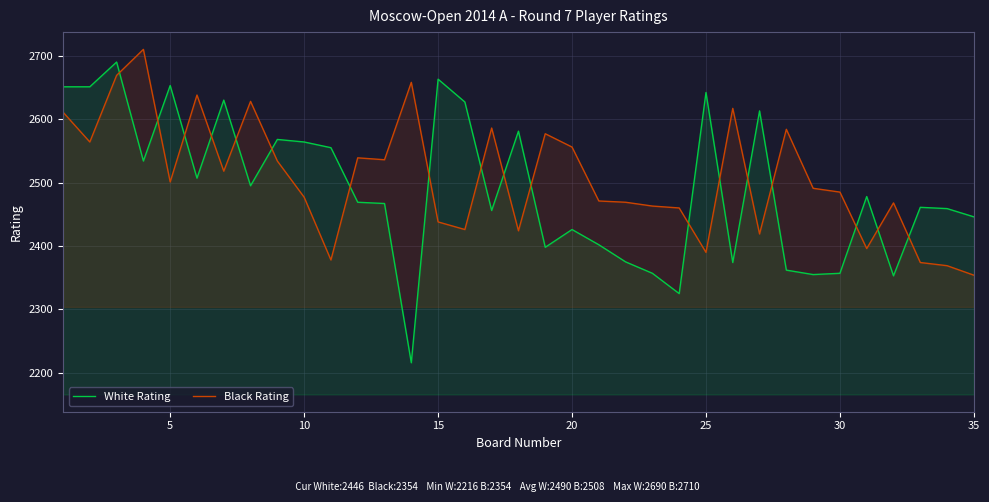

What is the average value of the White Rating series?

2490